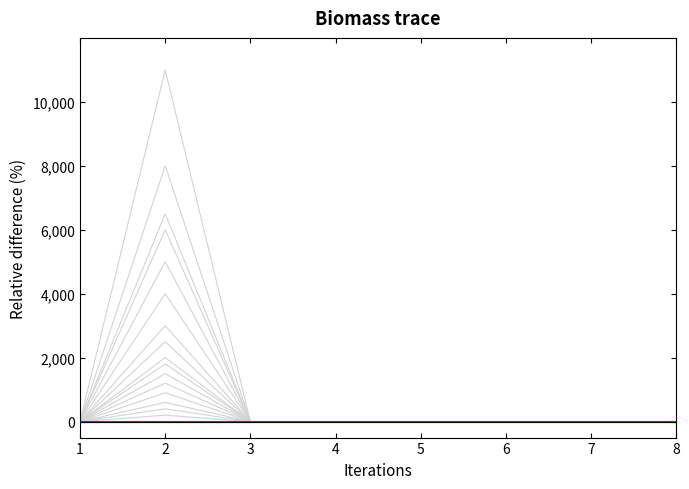

How many data points does each series have?

8